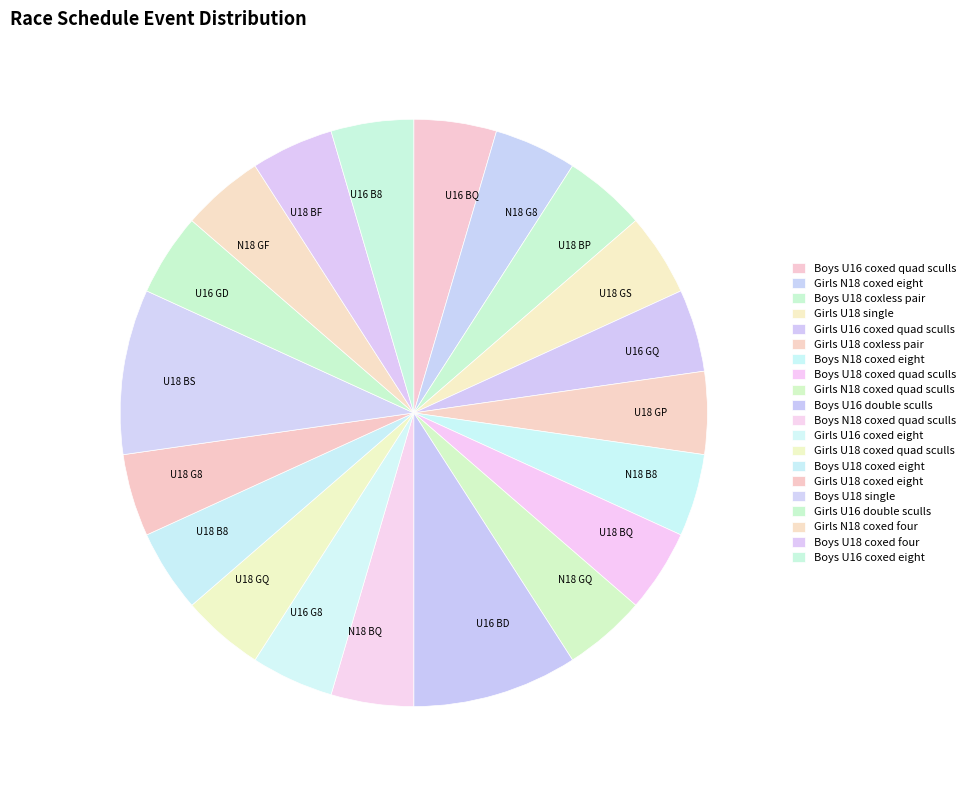

How many segments does this pie chart have?

20